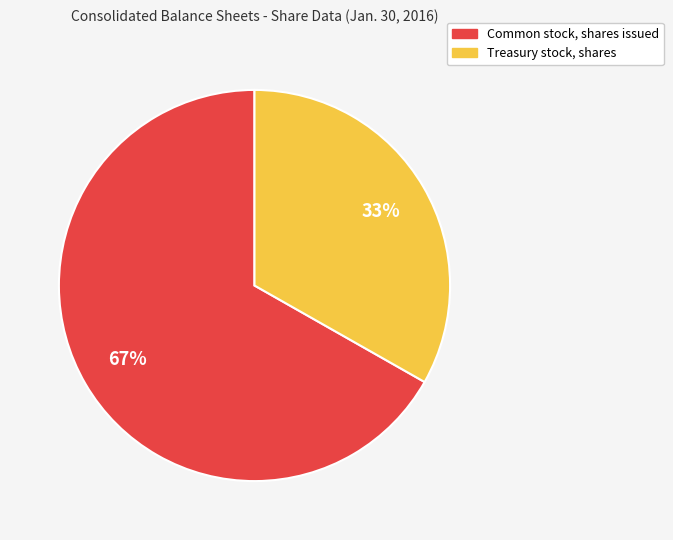

Approximately how many times larger is the value at Treasury stock, shares compared to Common stock, shares issued?

0.5